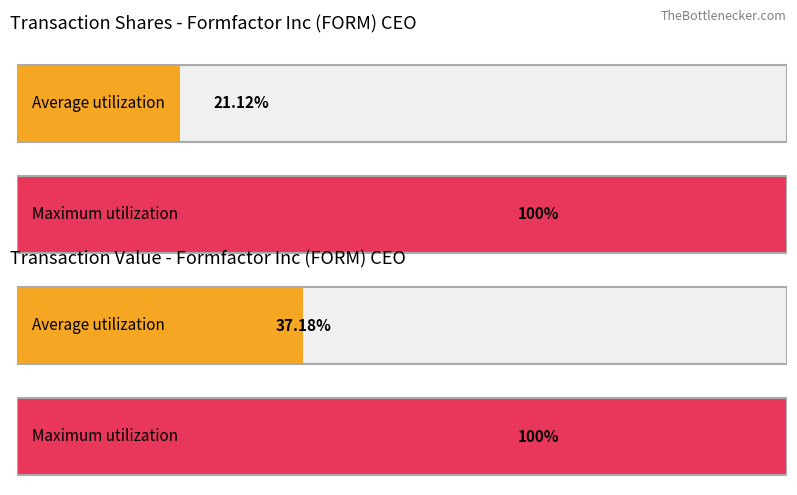

What are all the series names shown in the legend?

transactionShares, transactionValue